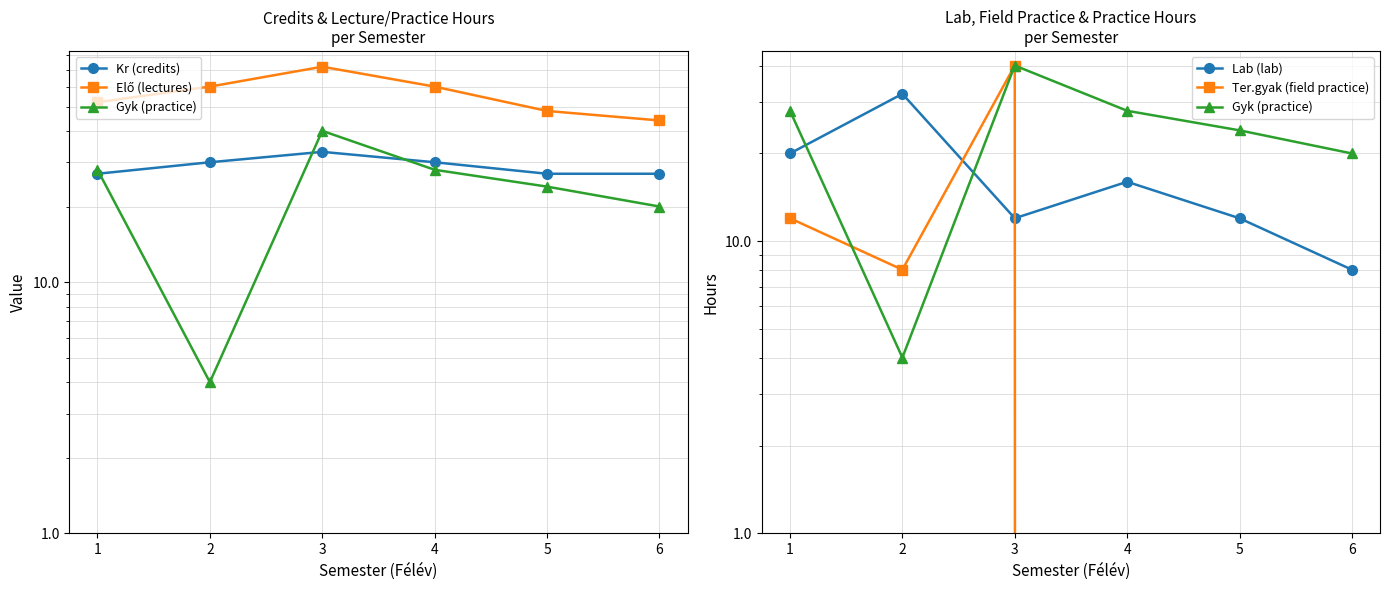

At which label does Elő (lectures) reach its minimum?

6